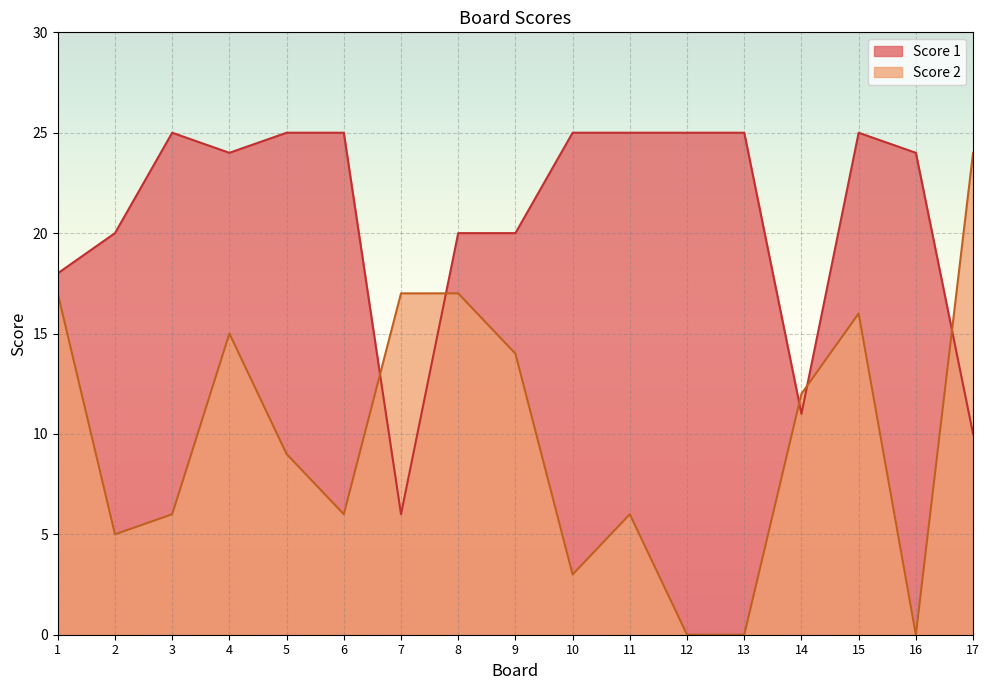

True or false: Score 2 has a value of 9 at 9.

False